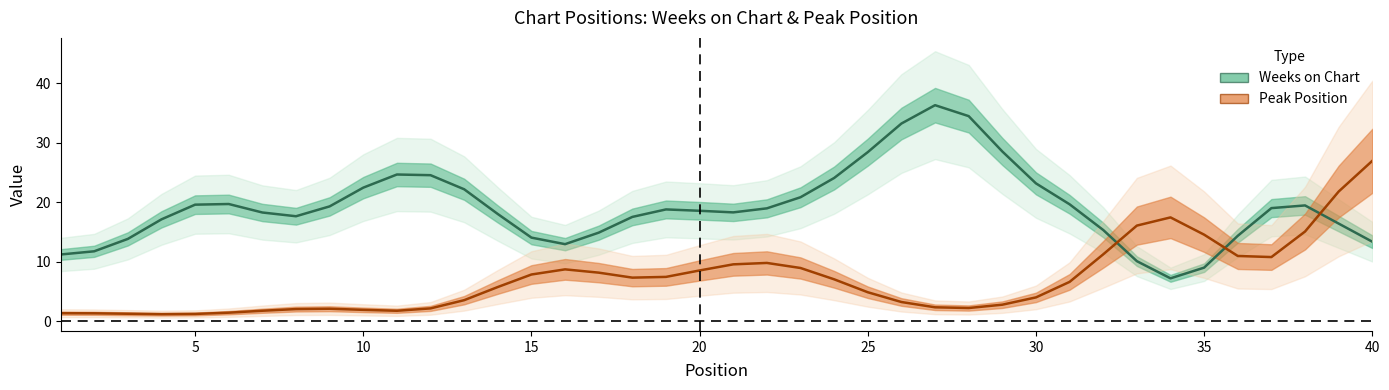

What is the average value of the Weeks on Chart series?

19.1